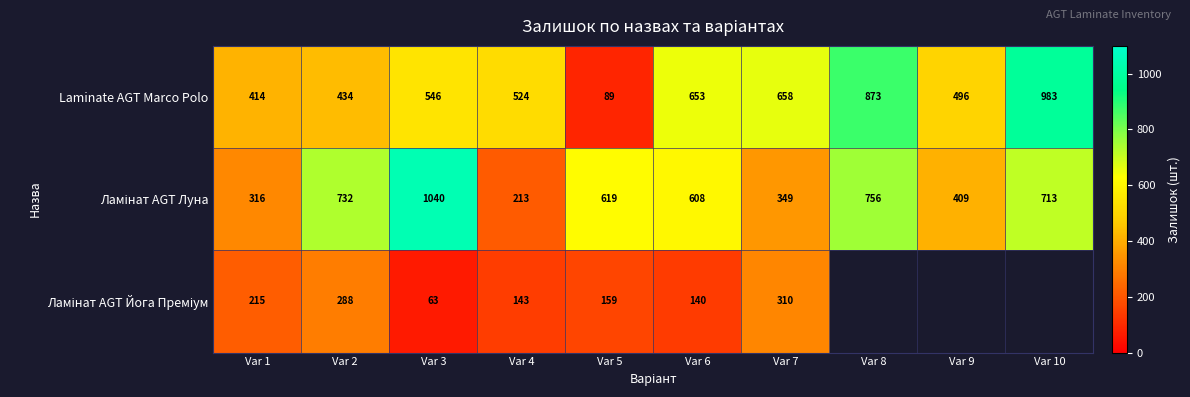

What is the spread (max minus min) of values at Var 7?

348